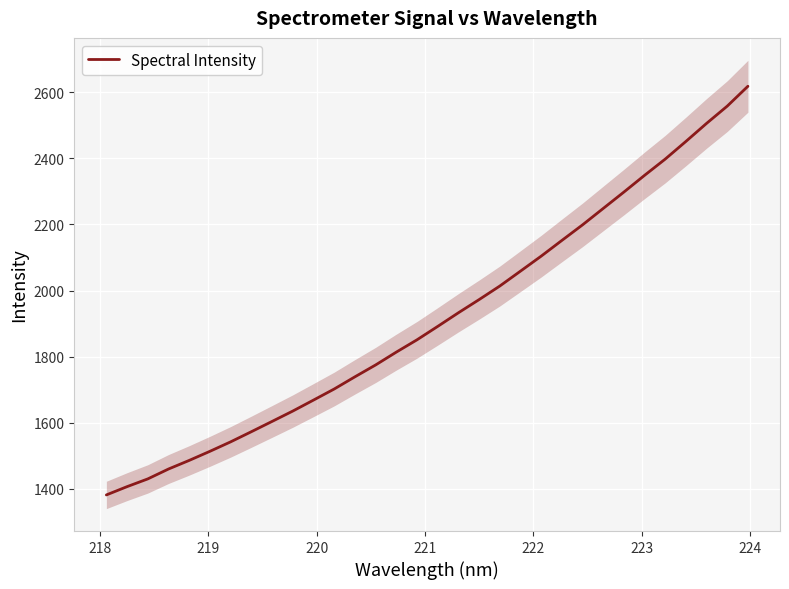

What is the maximum value for Spectral Intensity?

2618.5